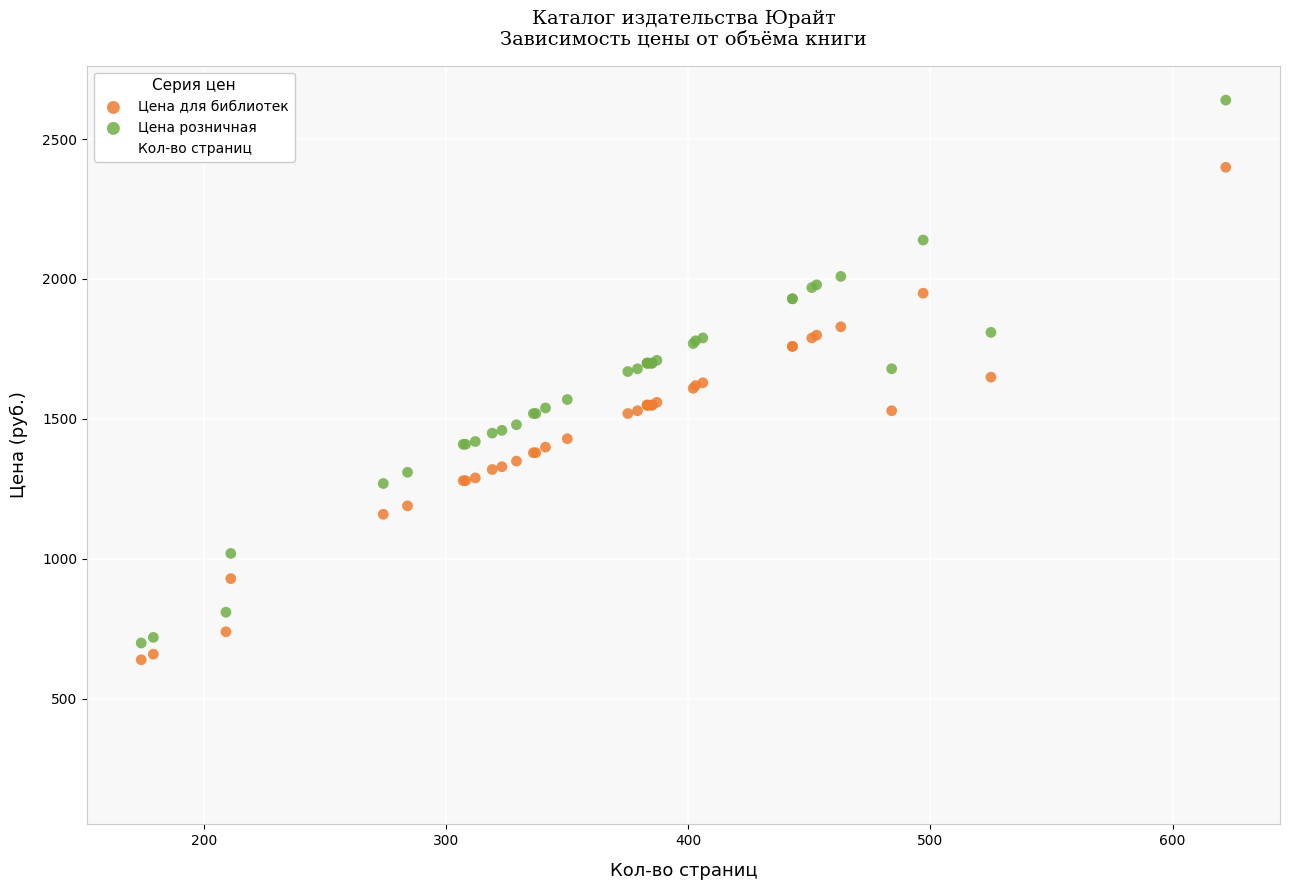

Which series has the widest spread of Y values?

Цена розничная